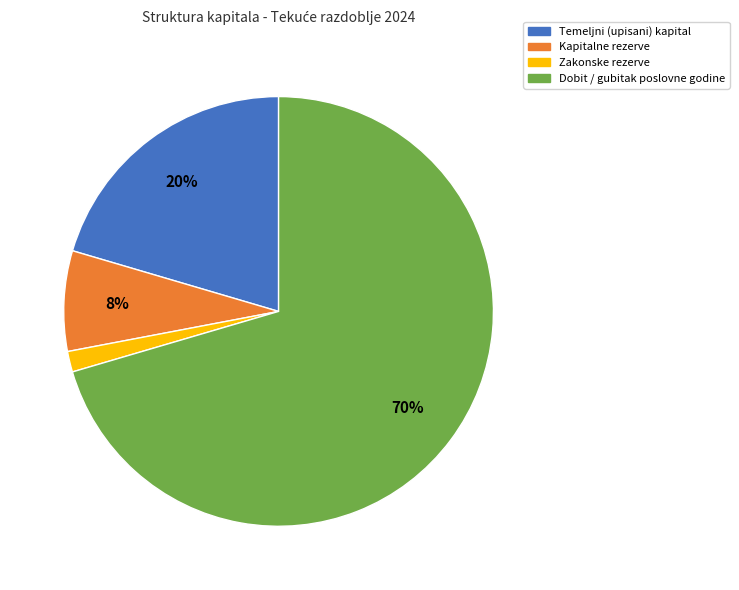

To the nearest percent, what portion does Zakonske rezerve represent?

2%